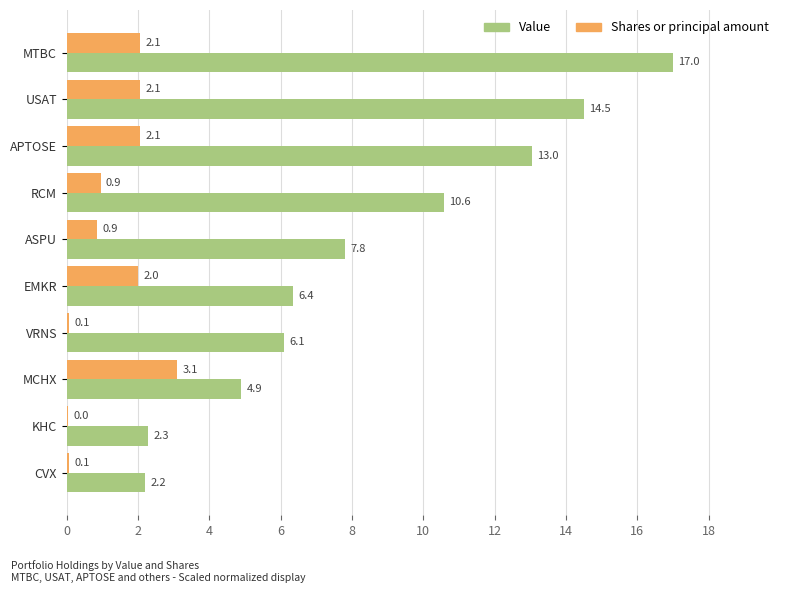

What is the maximum value for Shares or principal amount?

3.1